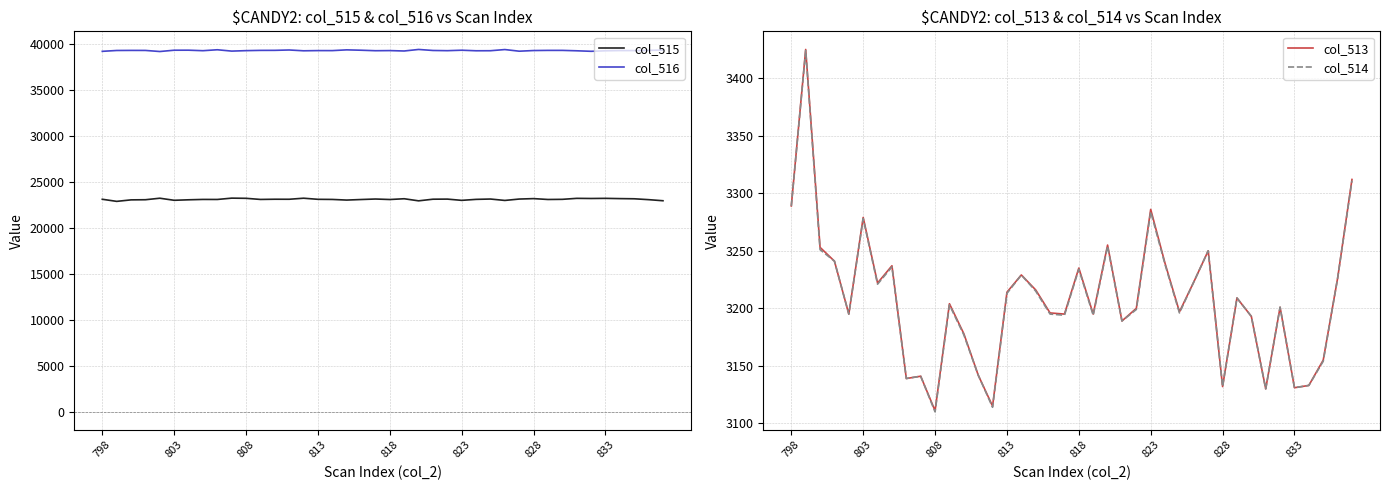

True or false: col_513 and col_515 intersect in this chart.

False